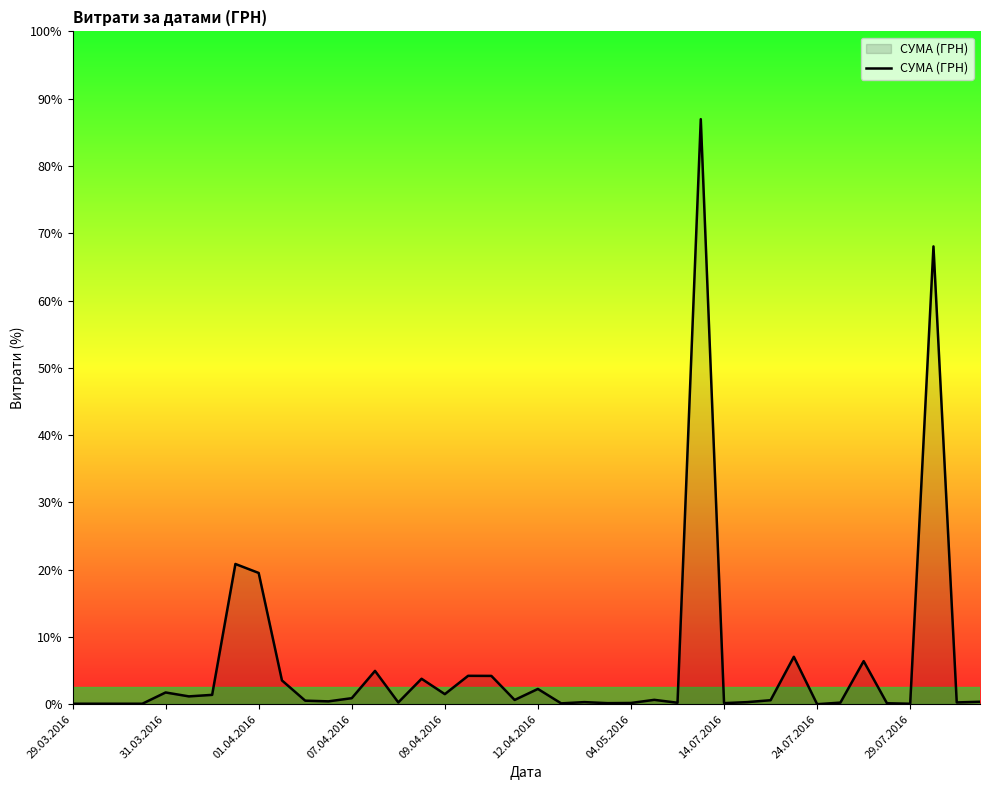

Does the chart display data point markers on the line(s)?

No